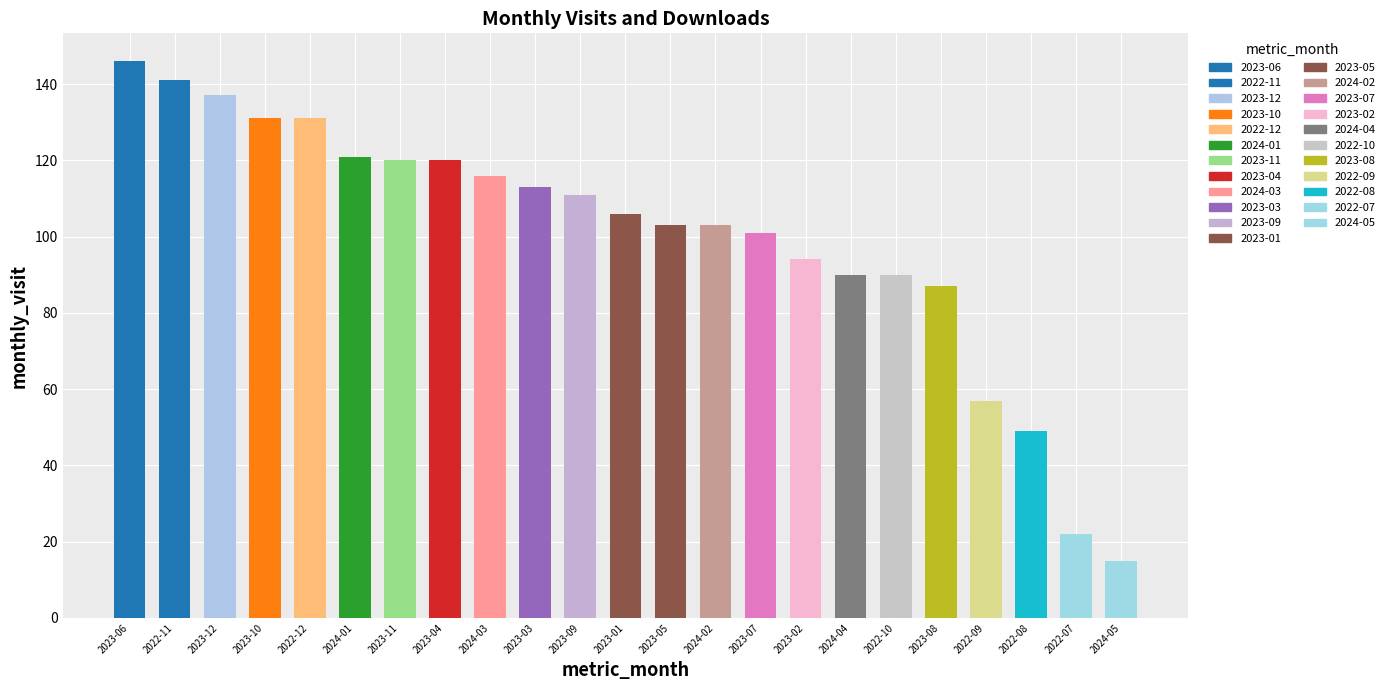

Is it true that the value at 2023-03 is 148?

False